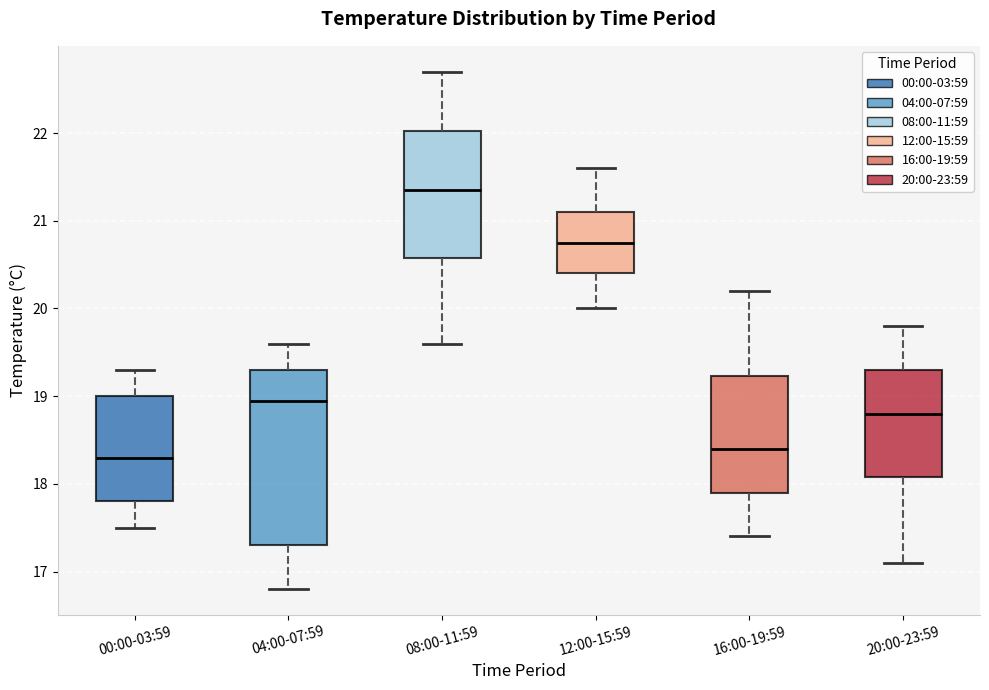

Reading left to right, read every box against the y-axis: the position of its median line, the range the box covers, and the ends of its whiskers. The values are not printed on the chart, so give them approximately, as read against the axis.

00:00-03:59: median 18.3, box 17.8 to 19.0, whiskers 17.5 to 19.3
04:00-07:59: median 19.0, box 17.3 to 19.3, whiskers 16.8 to 19.6
08:00-11:59: median 21.4, box 20.6 to 22.0, whiskers 19.6 to 22.7
12:00-15:59: median 20.8, box 20.4 to 21.1, whiskers 20.0 to 21.6
16:00-19:59: median 18.4, box 17.9 to 19.2, whiskers 17.4 to 20.2
20:00-23:59: median 18.8, box 18.1 to 19.3, whiskers 17.1 to 19.8